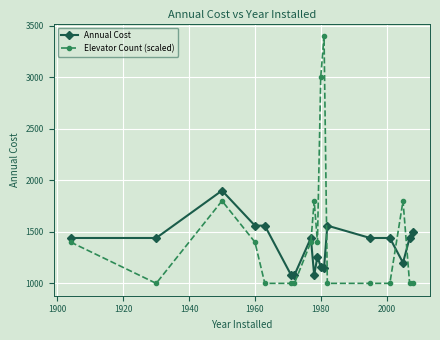

What is the smallest value displayed?

1000.0